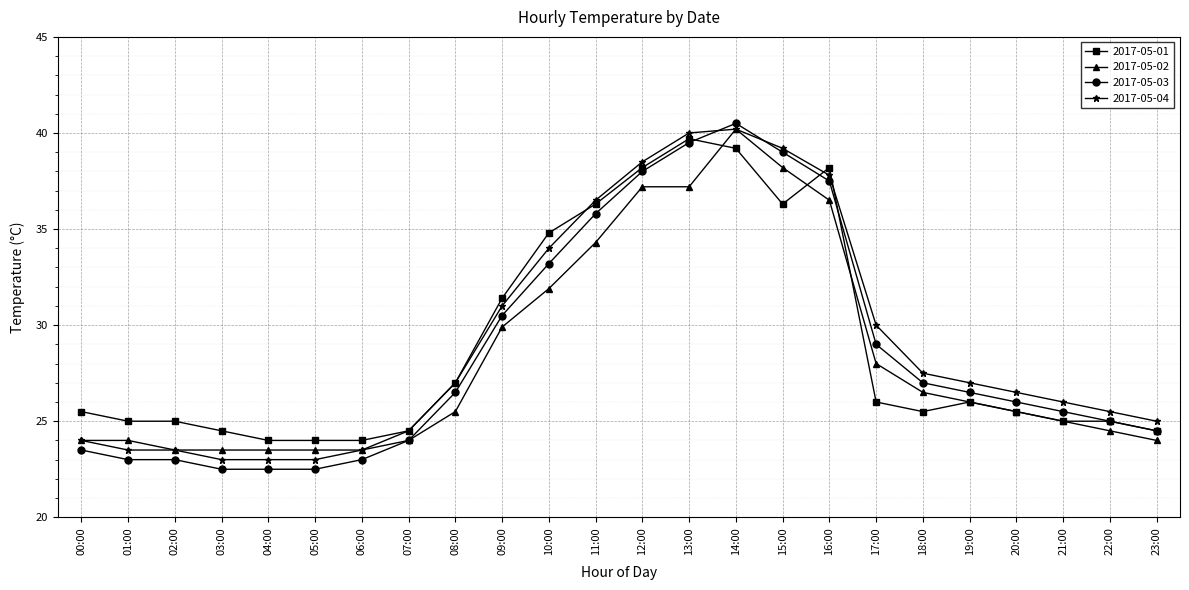

Does the chart have visible grid lines?

Yes